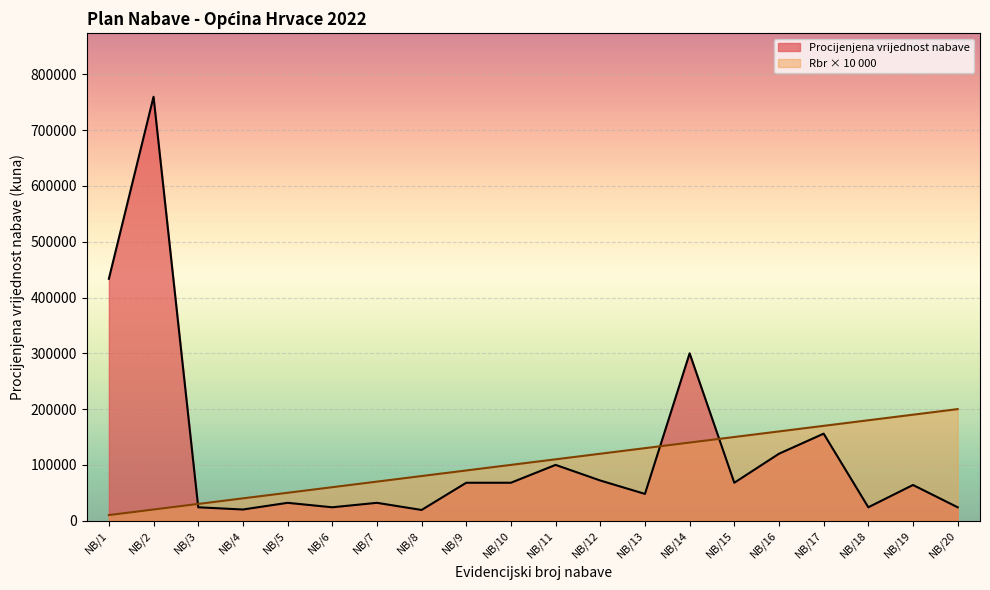

What is the average value of the Rbr series?

105000